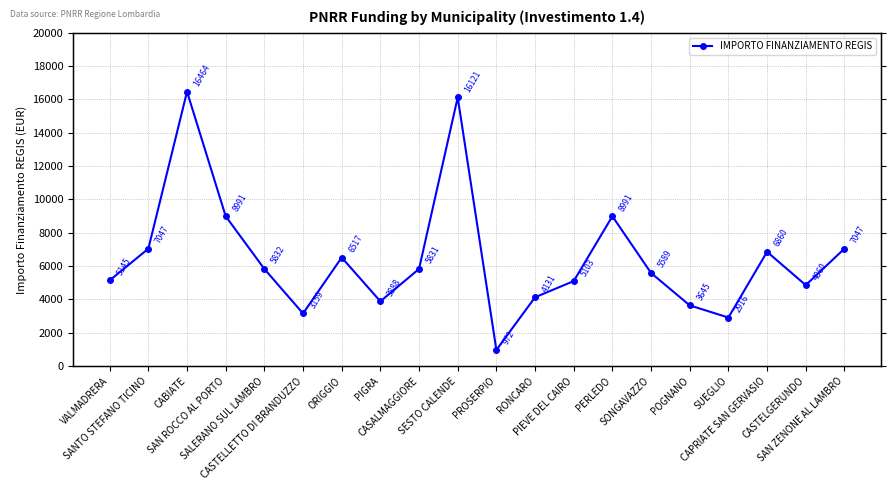

Read the value at SESTO CALENDE, to the nearest 10.

16120